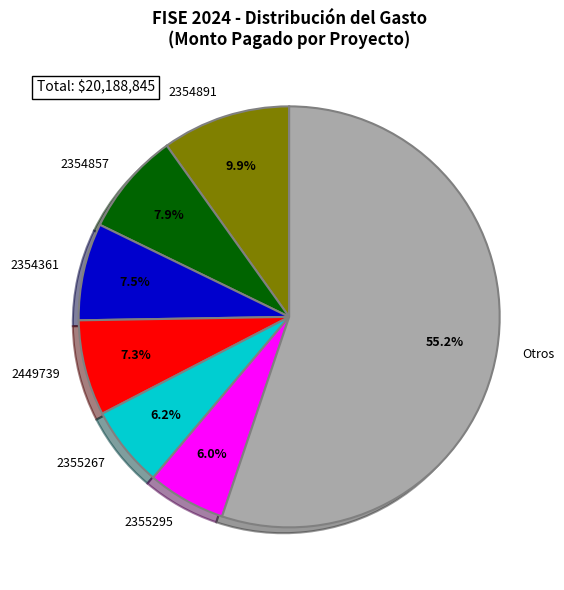

Which slice represents more than half of the pie?

Otros